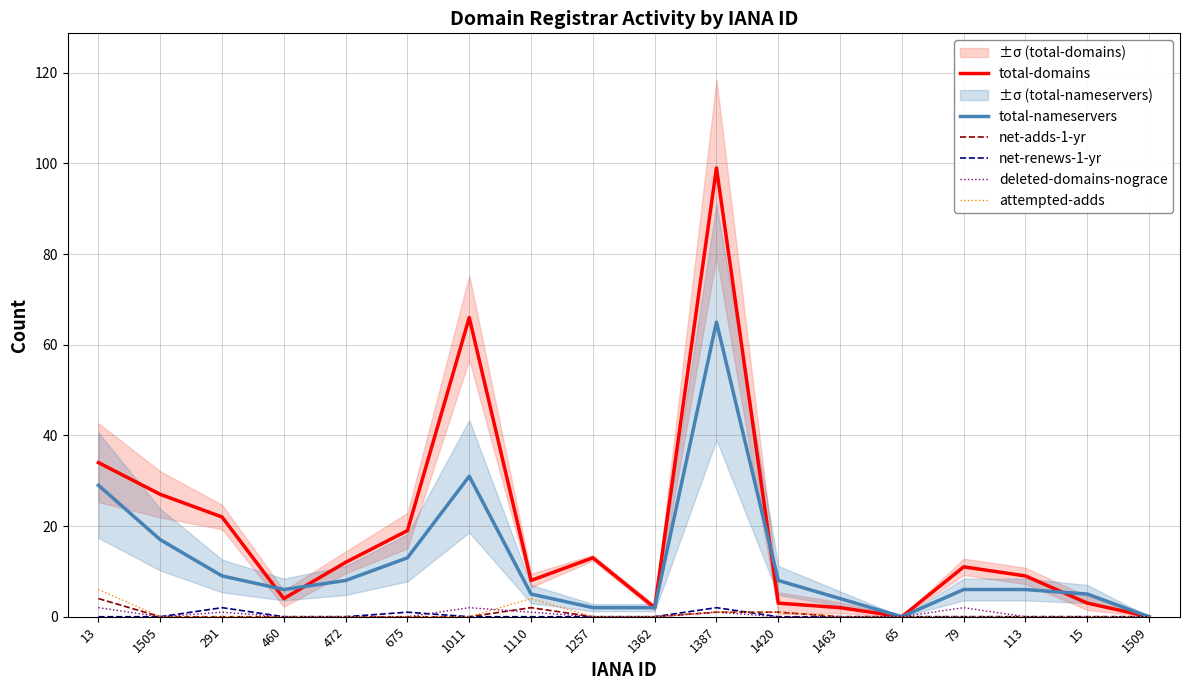

Between which two adjacent categories do total-nameservers and total-domains first intersect?

291 and 460